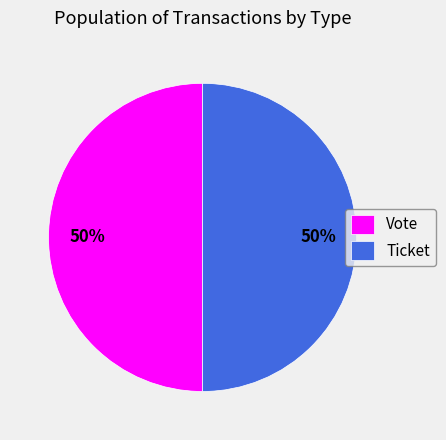

Is the sum of Vote and Ticket greater than half?

Yes